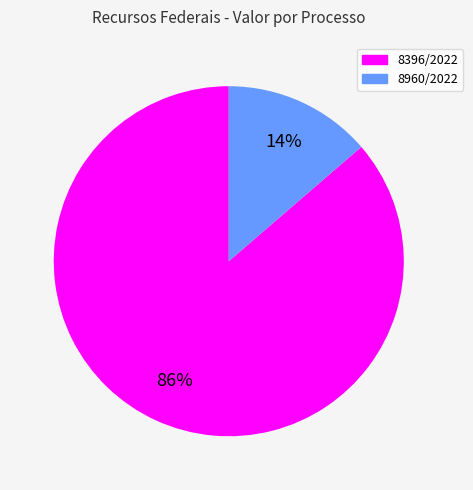

The 8960/2022 slice represents 14% of the pie. True or false?

True